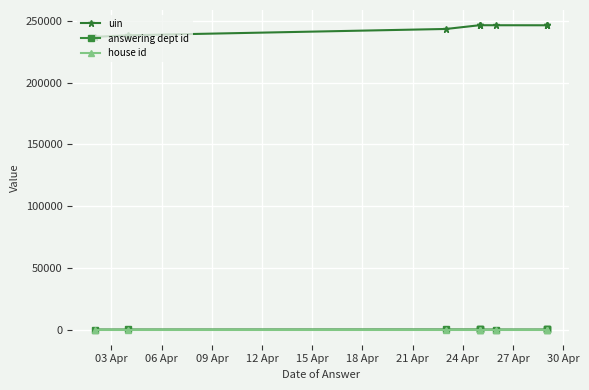

Reading right to left, extract all data points from this chart.

uin: 246481	246525	246477	246511	246524	246532	246531	243500	238377	237075
answering dept id: 13	13	13	1	17	60	60	53	11	7
house id: 1	1	1	1	1	1	1	1	1	1